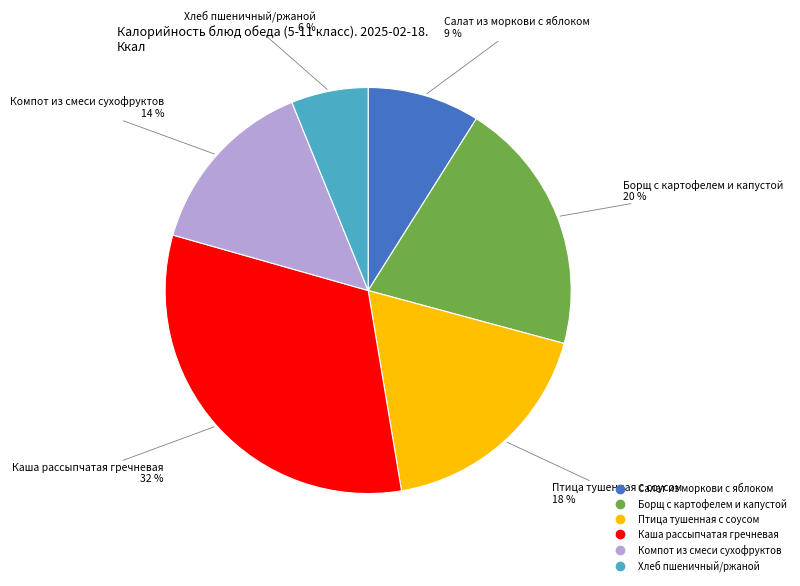

The Компот из смеси сухофруктов slice represents 1% of the pie. True or false?

False